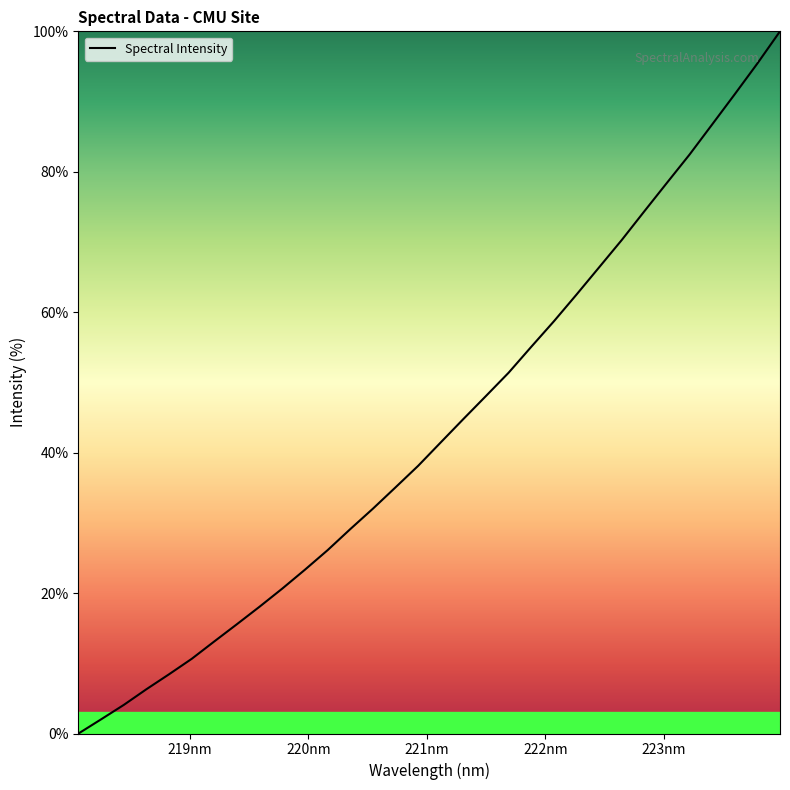

How many categories are shown in the chart?

32